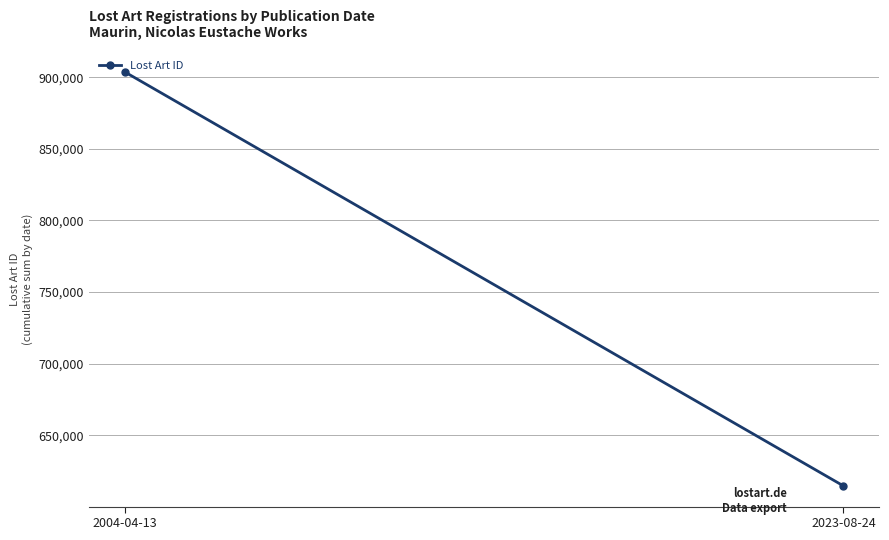

What is the change in value from 2004-04-13 to 2023-08-24?

-289083